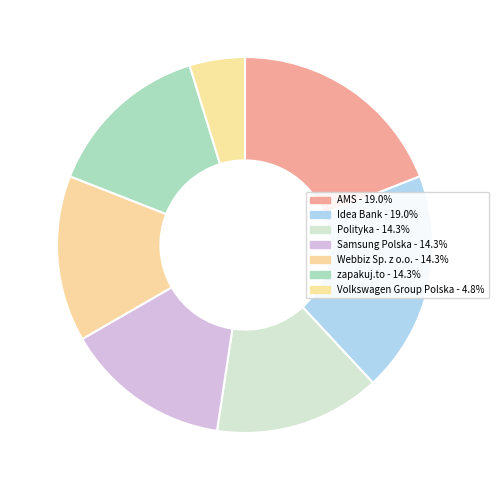

Does any single category account for the majority?

No